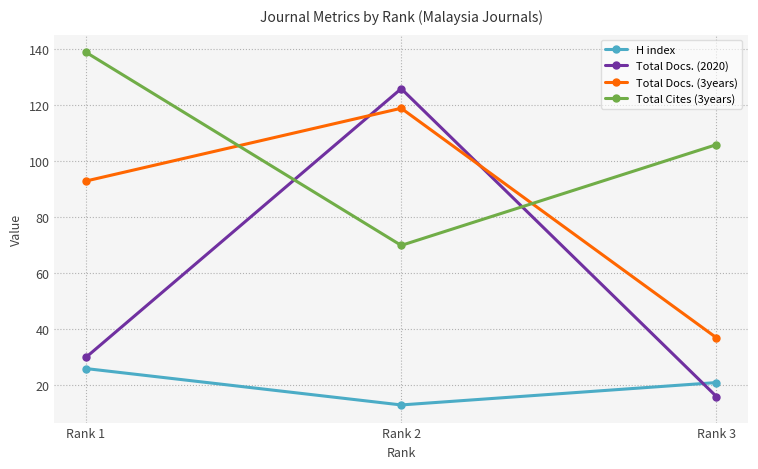

List the series in order of their overall mean, lowest first.

H index, Total Docs. (2020), Total Docs. (3years), Total Cites (3years)